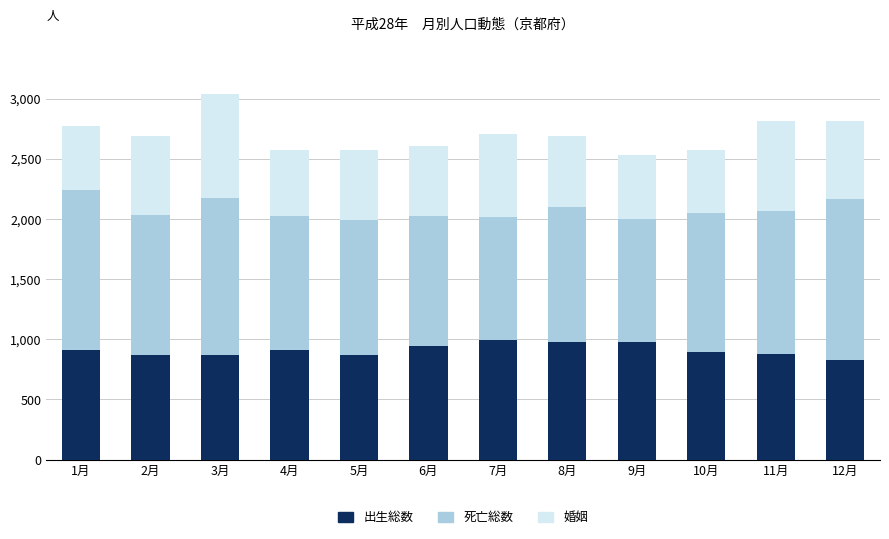

What is the average value of the 出生総数 series?

910